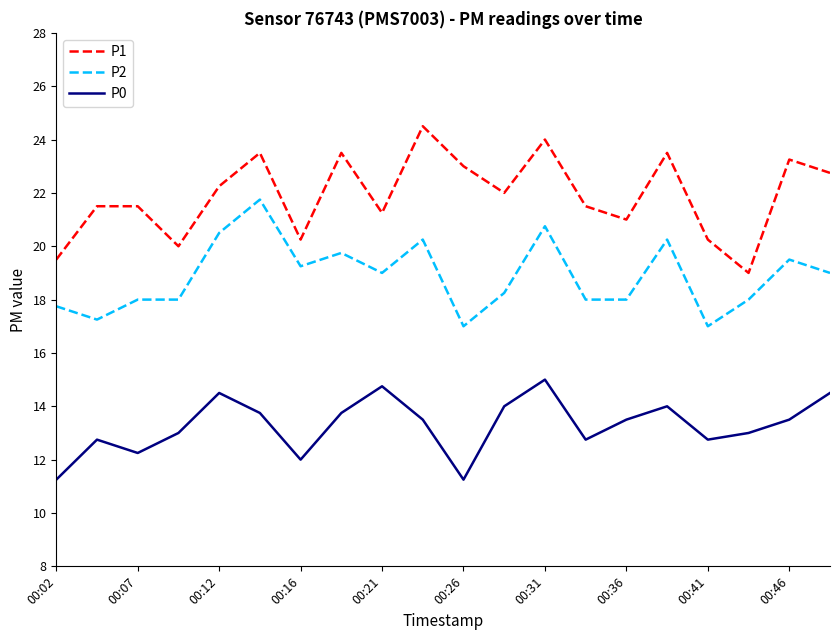

True or false: P1 and P0 cross at least once.

False